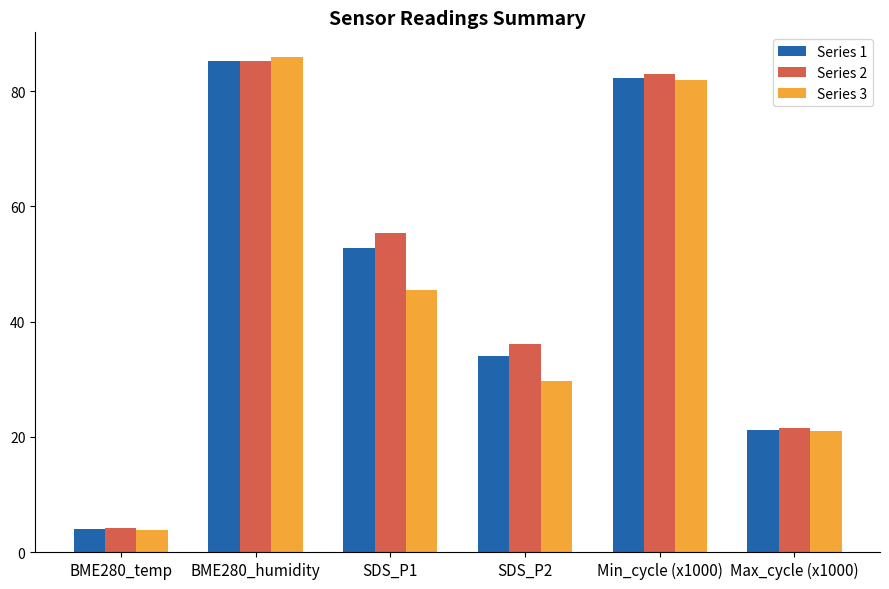

Is the value of Series 1 at Max_cycle (x1000) greater than the value of Series 2 at BME280_temp?

Yes